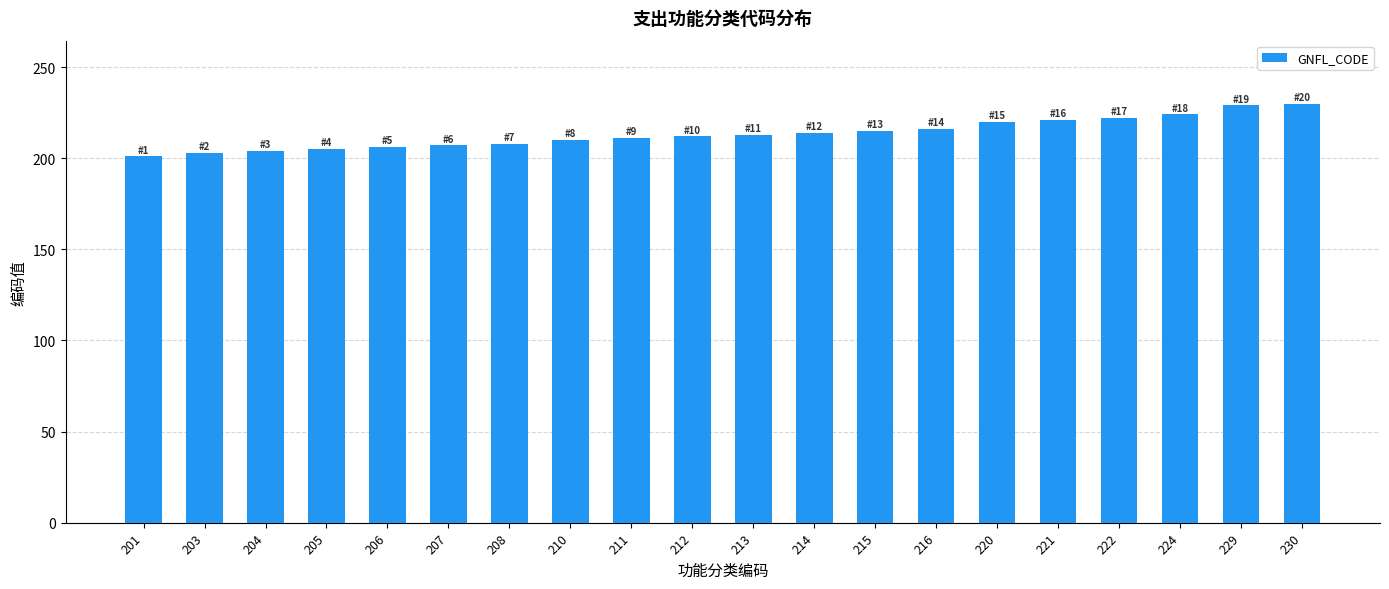

What is the change in value from 213 to 230?

+17